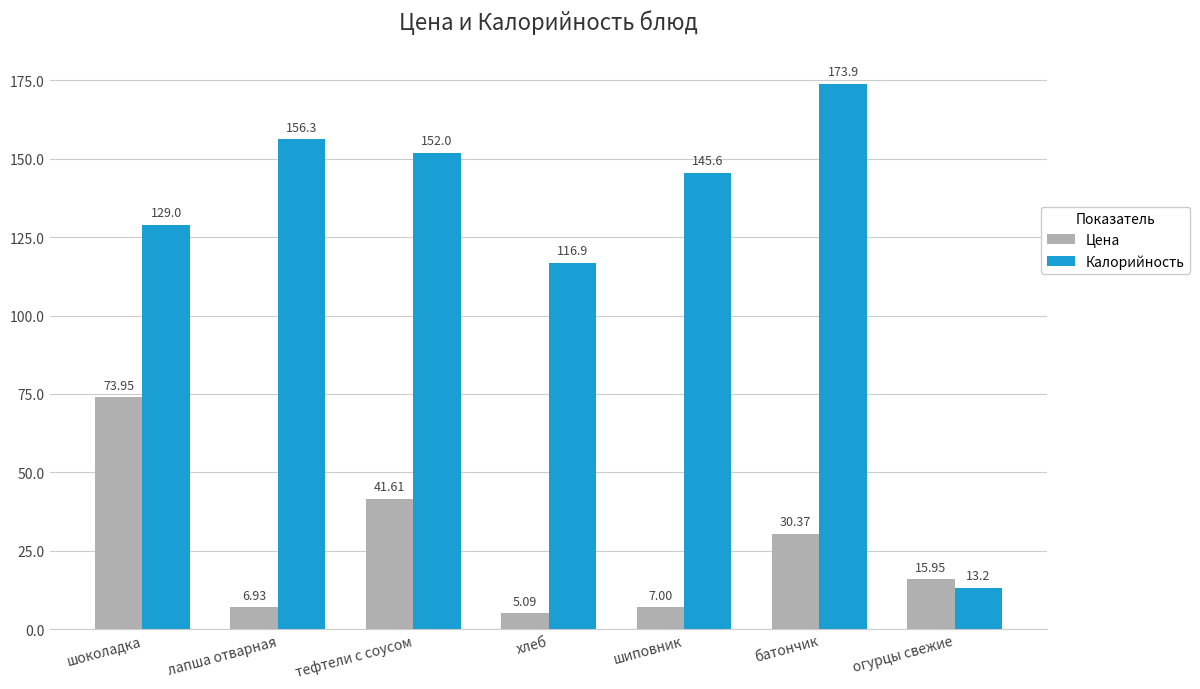

Which series changed the most between батончик and огурцы свежие?

Калорийность